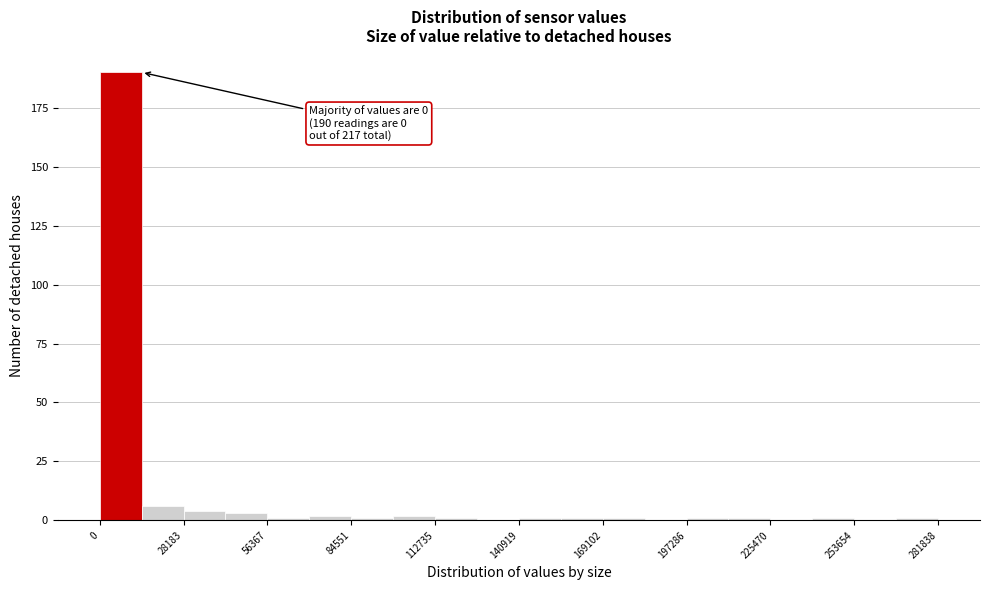

Read against the x-axis, roughly where is the centre of the tallest bar?

5000